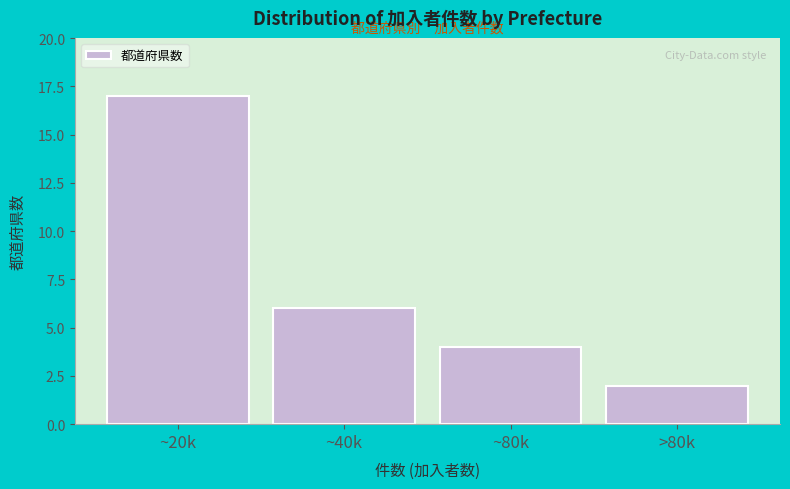

Reading left to right, what are all the values shown in this chart?

~20k=17	~40k=6	~80k=4	>80k=2